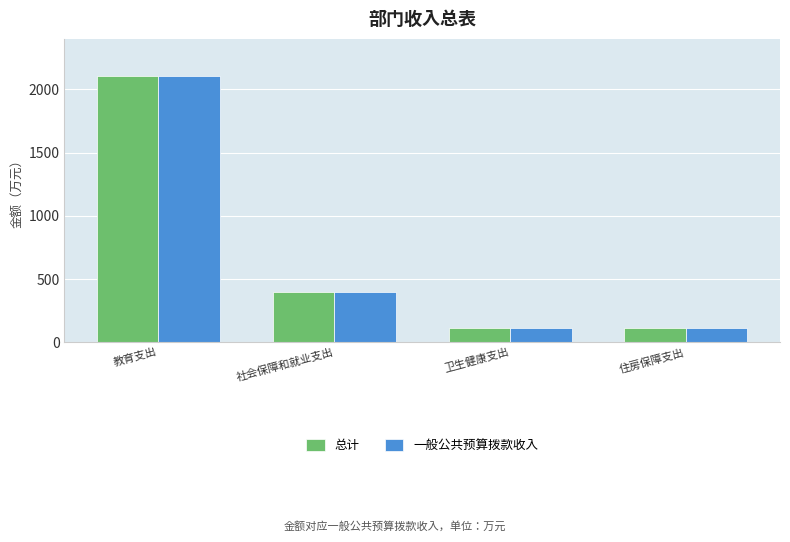

Is it true that 一般公共预算拨款收入 equals 396.4 at 社会保障和就业支出?

True